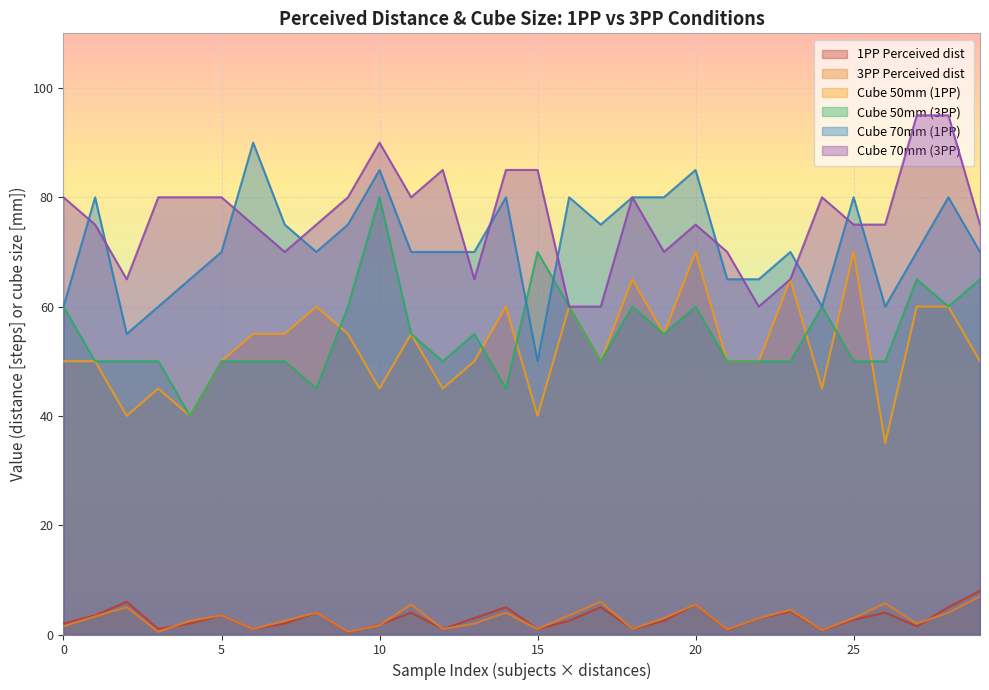

Which series has the largest range (max minus min)?

Cube 70mm (1PP)